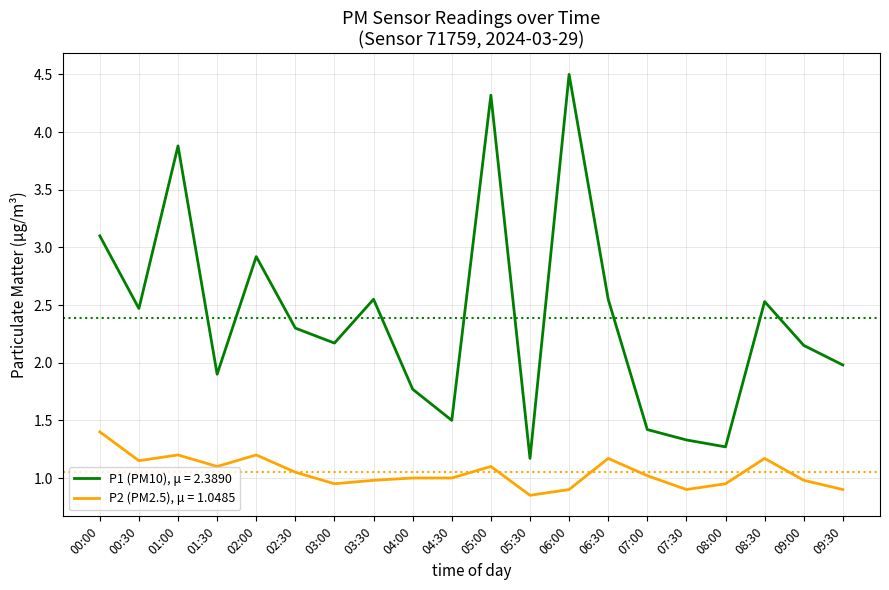

List the series in order of their peak value, lowest first.

P2 (PM2.5), μ = 1.0485, P1 (PM10), μ = 2.3890